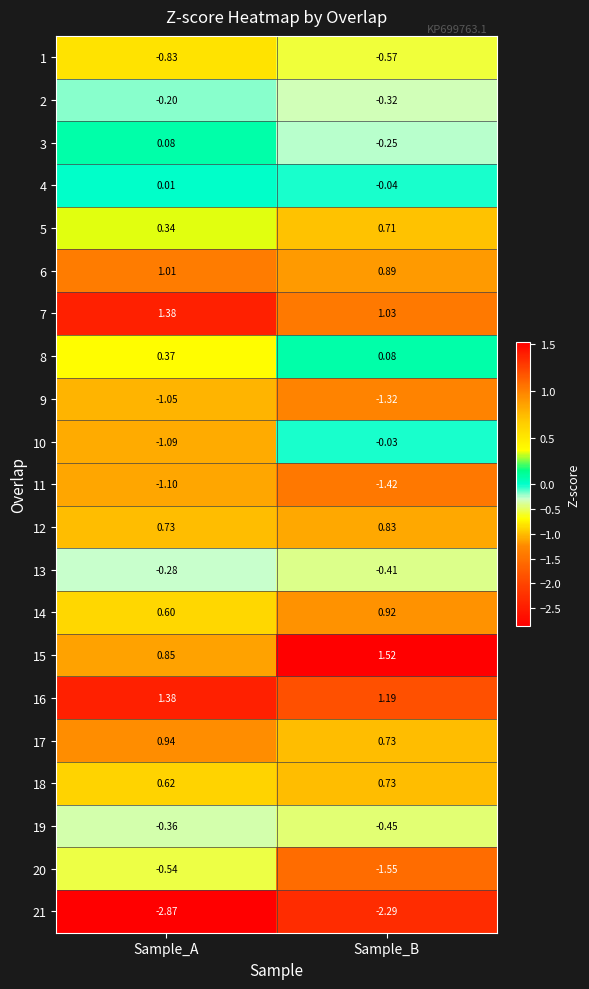

Rank the categories by 17 value from highest to lowest.

Sample_A, Sample_B